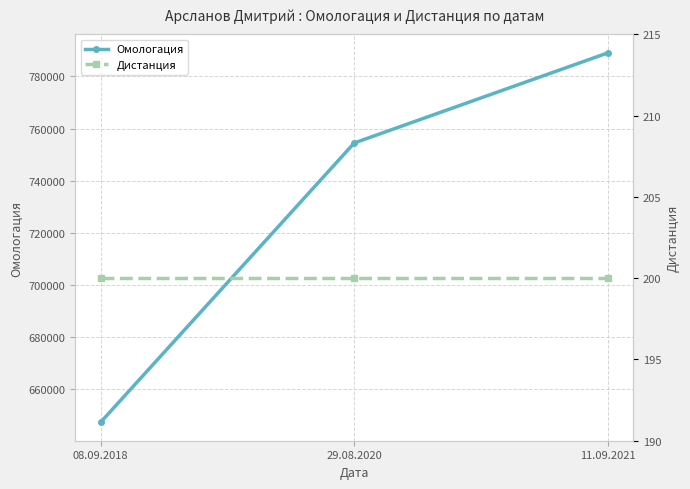

What is the spread (max minus min) of values at 29.08.2020?

754254